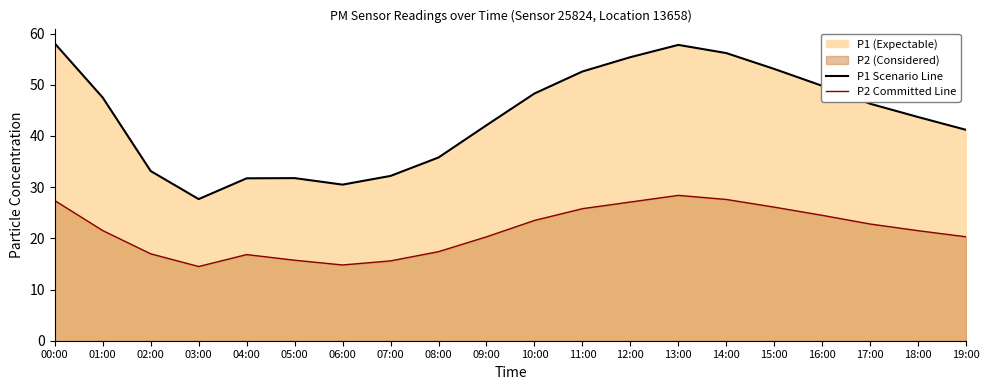

Rank the series by their average value, from lowest to highest.

P2 Committed Line, P1 Scenario Line